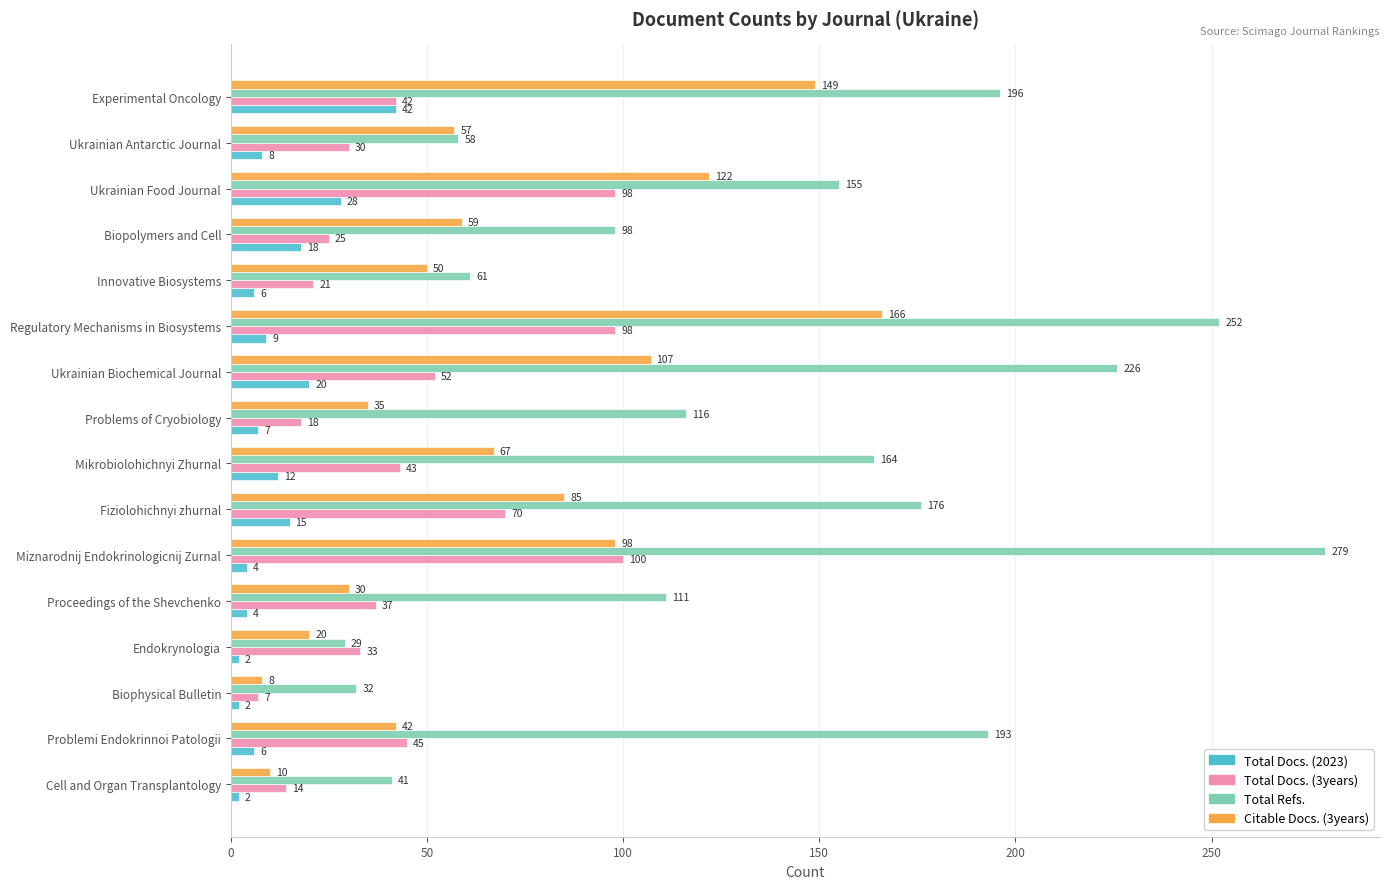

Is it true that Total Refs. equals 111 at Proceedings of the Shevchenko?

True